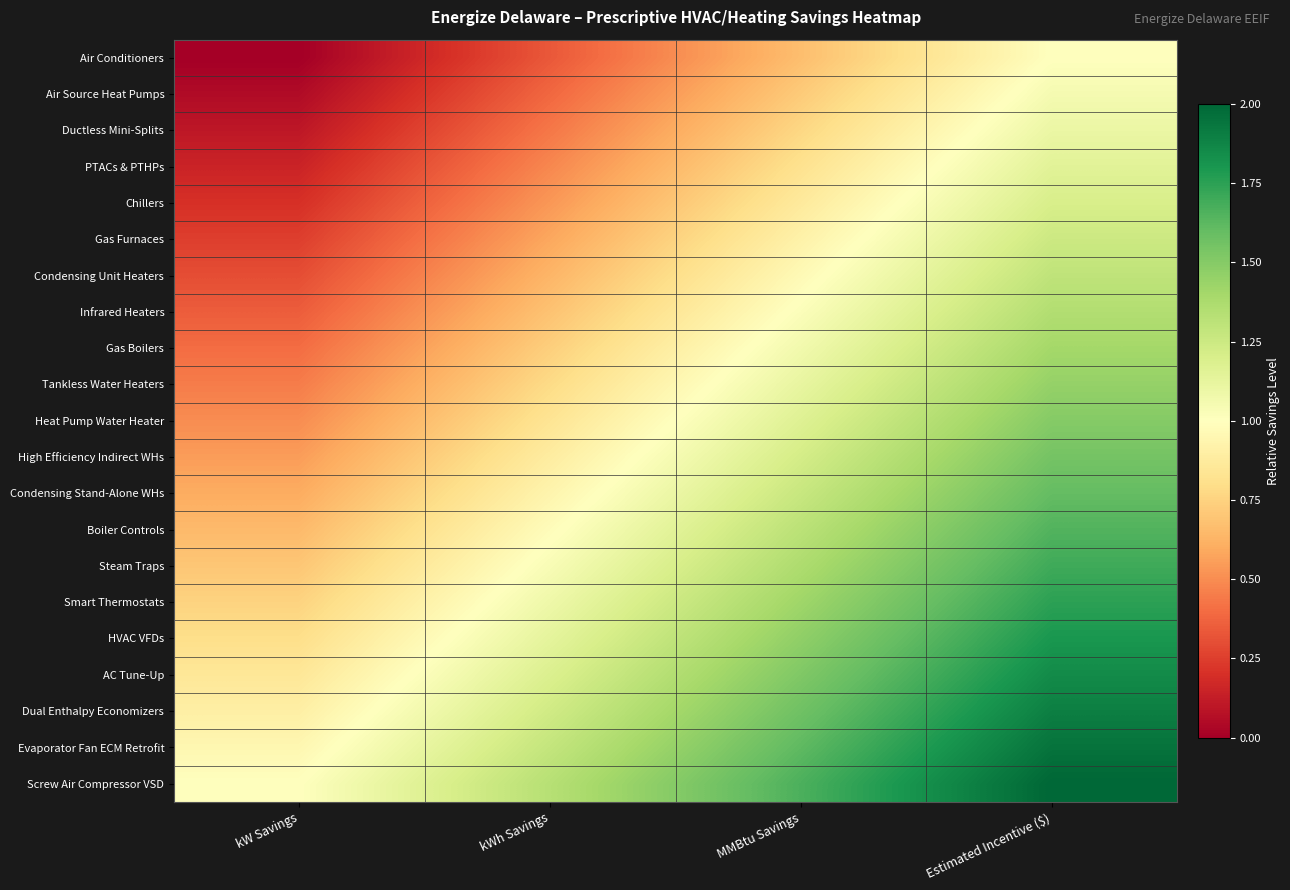

What is the total value across all series at MMBtu Savings?

24.5